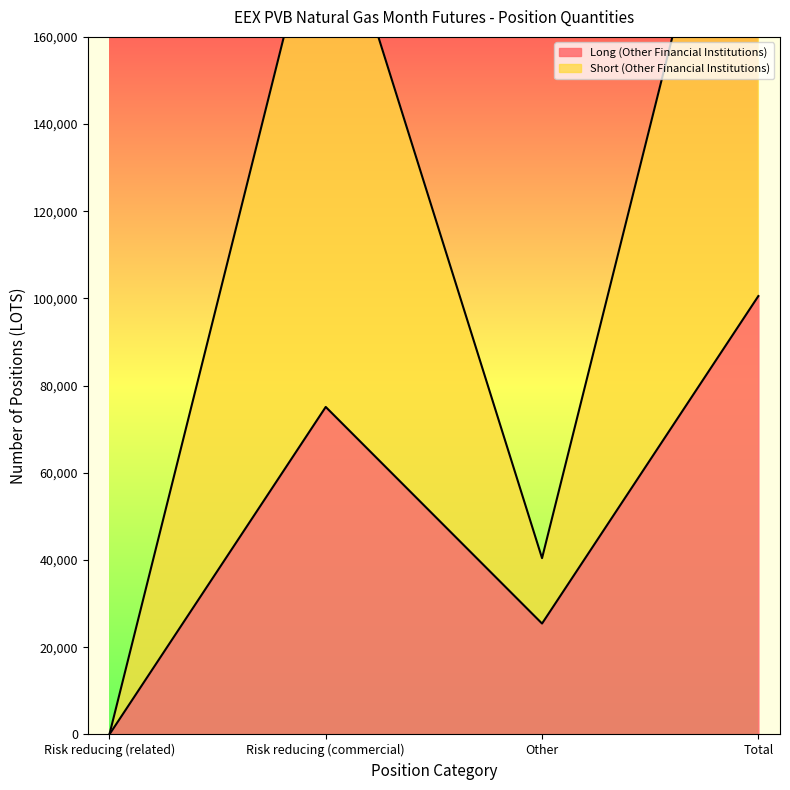

Which has a higher value, Total or Risk reducing (commercial)?

Total